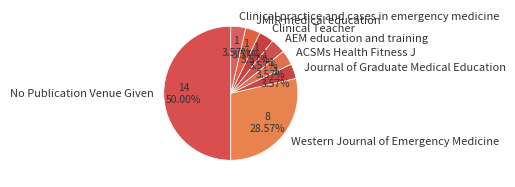

Is it true that JMIR medical education is 4% of the pie?

True